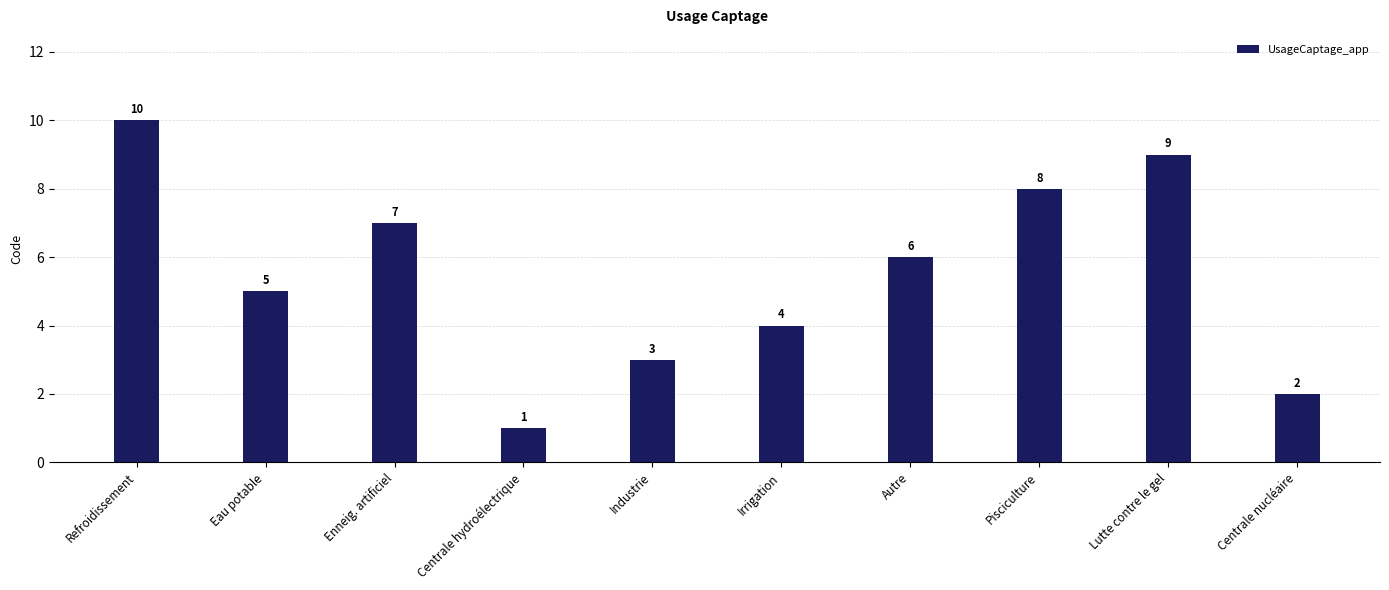

Rank the categories by value from lowest to highest.

Centrale hydroélectrique, Centrale nucléaire, Industrie, Irrigation, Eau potable, Autre, Enneig. artificiel, Pisciculture, Lutte contre le gel, Refroidissement